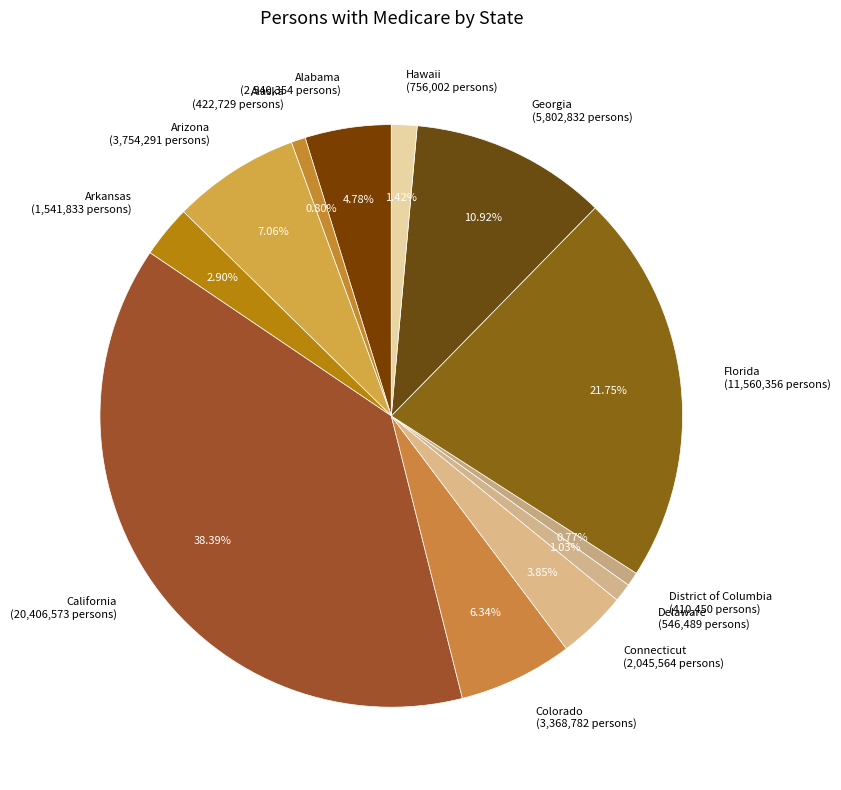

The California slice represents 38% of the pie. True or false?

True